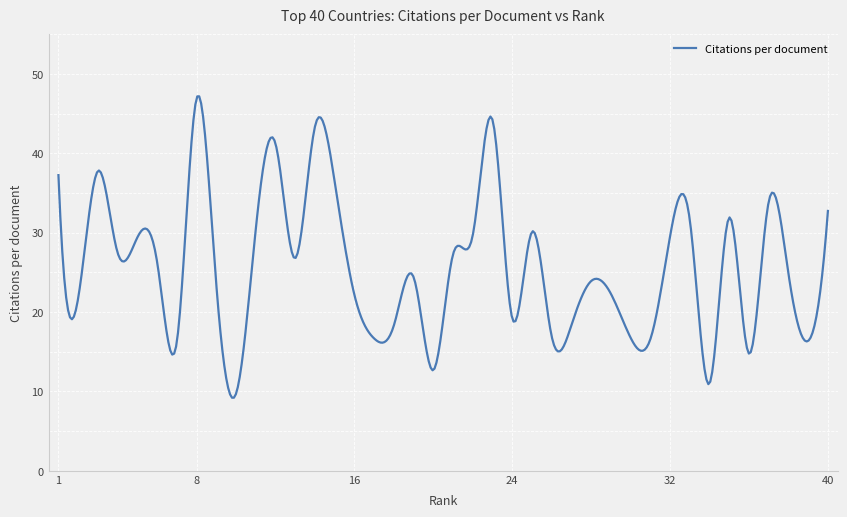

What is the difference between the maximum and minimum values?

38.0